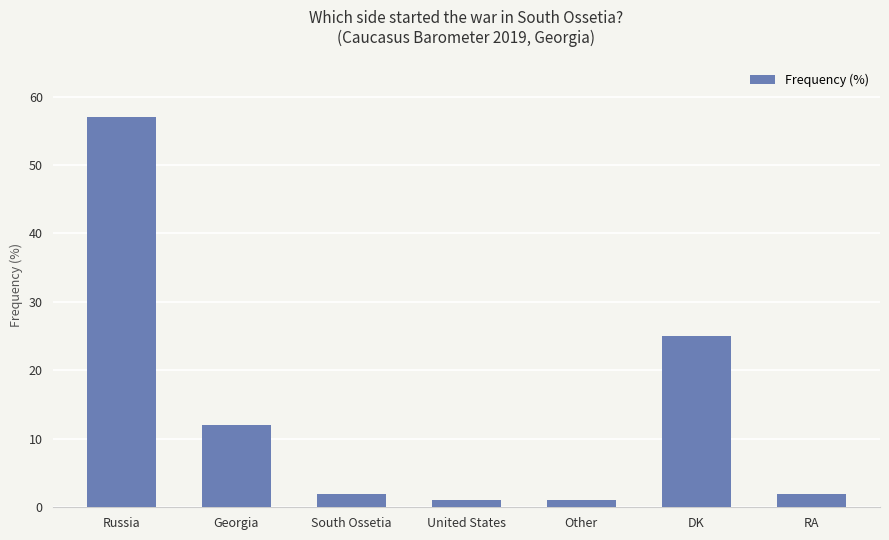

How many series are shown in this chart?

1